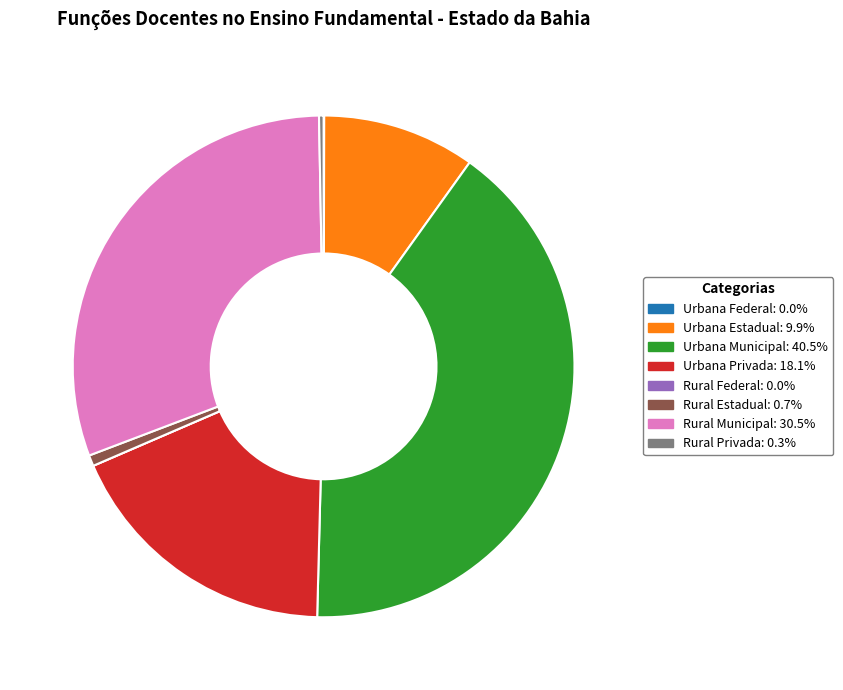

Is the sum of Urbana Privada and Rural Municipal greater than half?

No